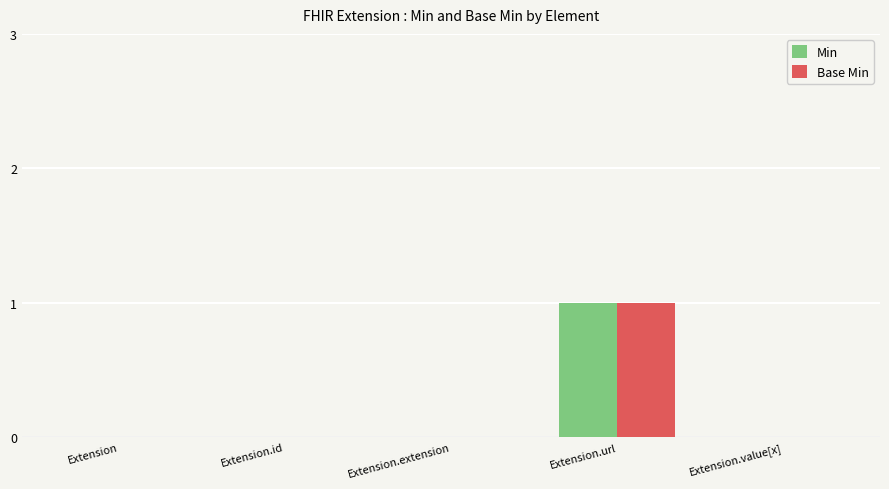

The value of Min at Extension.id is 0. True or false?

True